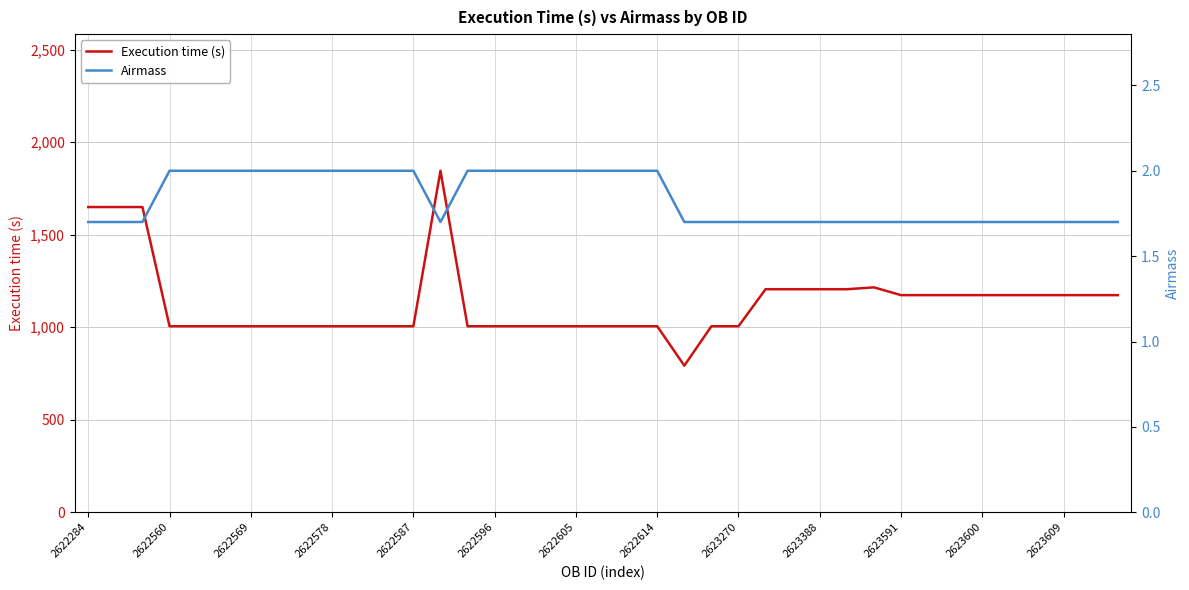

What are all the series names shown in the legend?

Execution time (s), Airmass